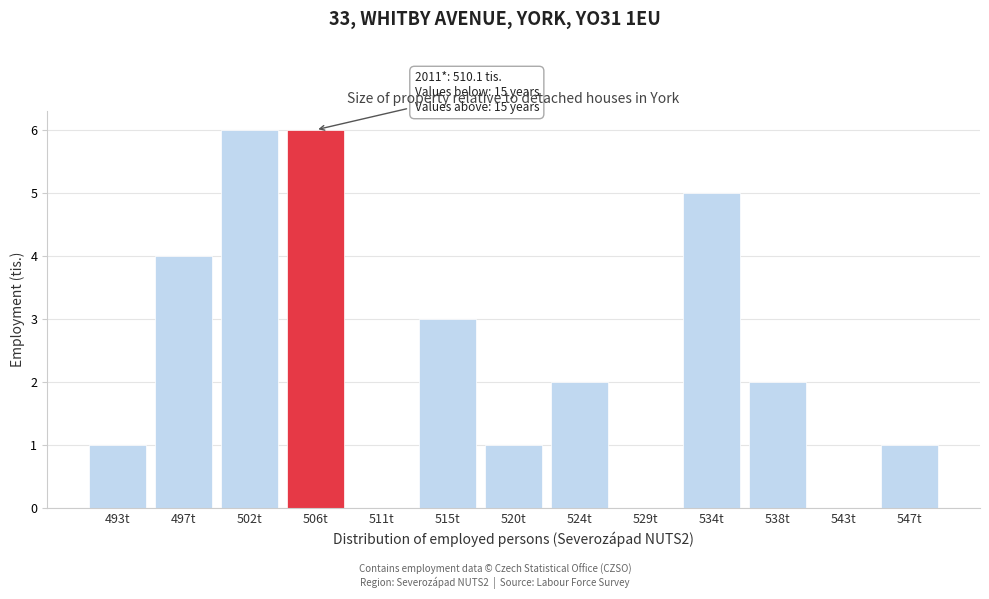

Reading right to left, transcribe all the data shown in this chart.

547t=1	543t=0	538t=2	534t=5	529t=0	524t=2	520t=1	515t=3	511t=0	506t=6	502t=6	497t=4	493t=1